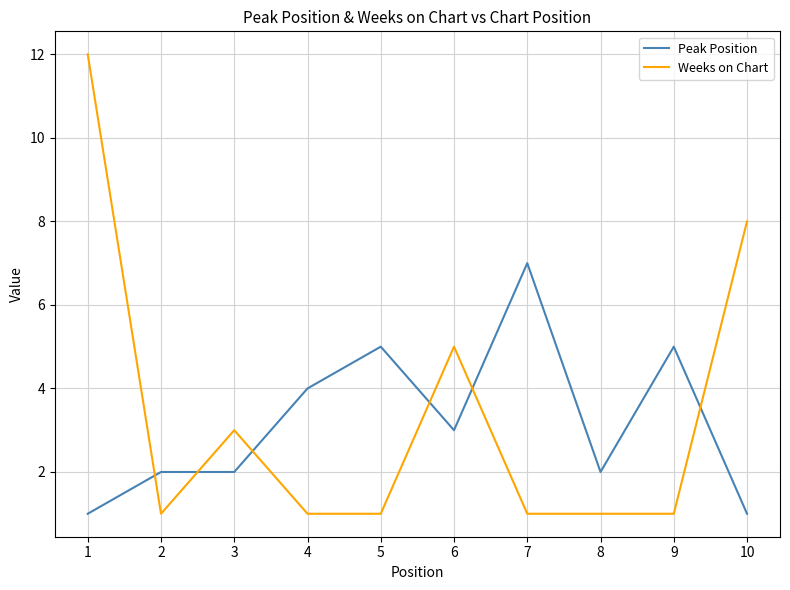

At which label is Peak Position closest to 4?

4